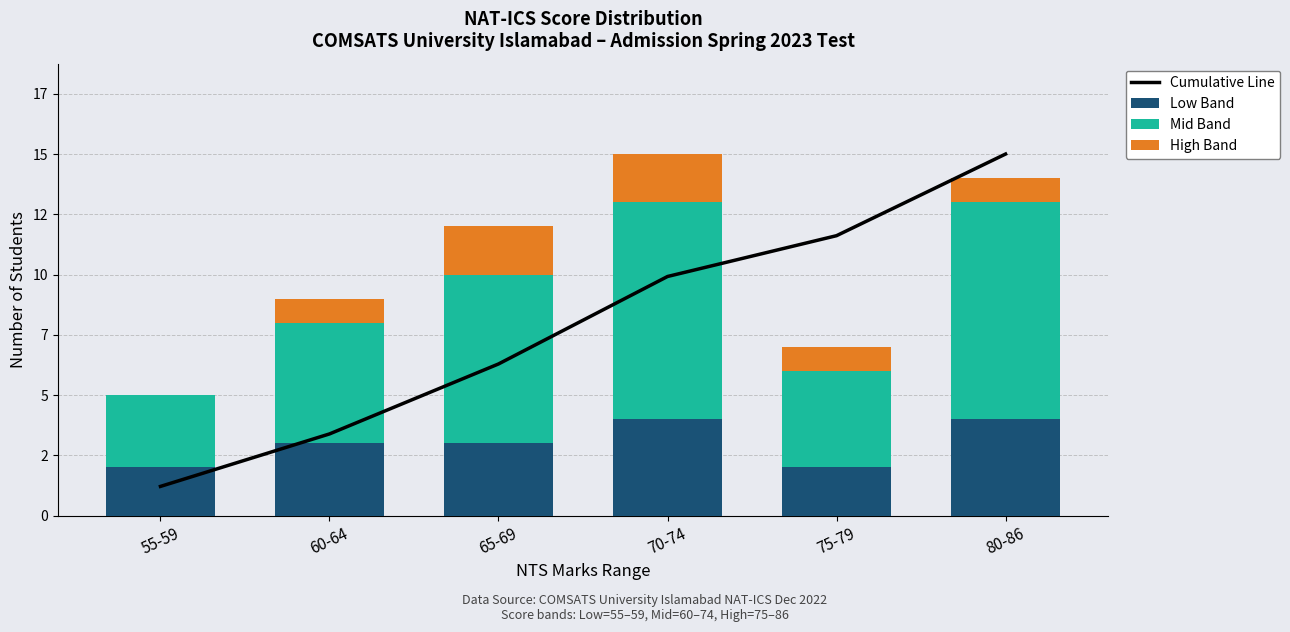

How many data points does each series have?

6